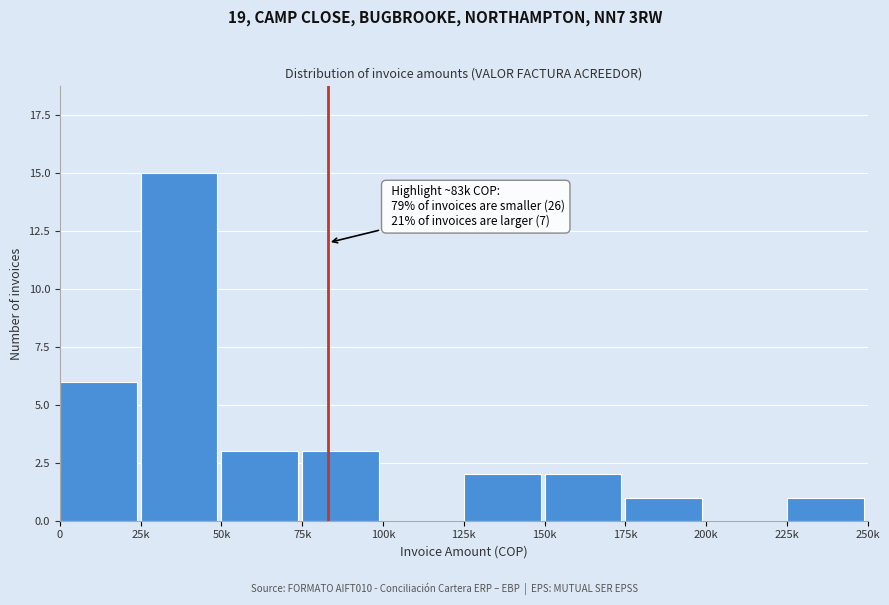

Reading right to left, transcribe all the data shown in this chart.

225k=1	200k=0	175k=1	150k=2	125k=2	100k=0	75k=3	50k=3	25k=15	0=6